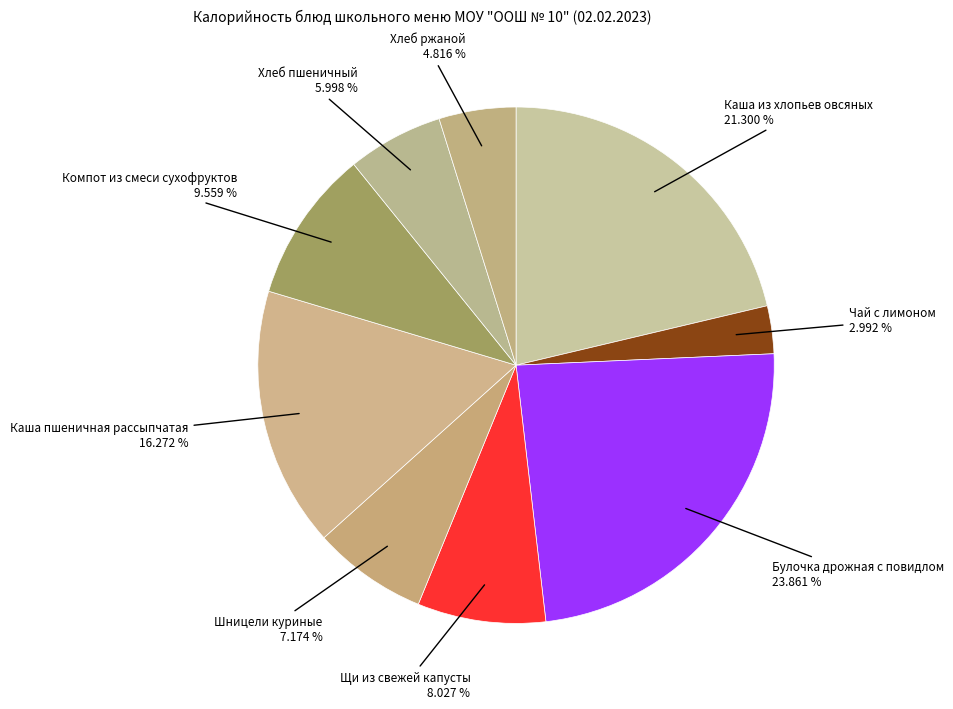

What is the smallest slice in the pie chart?

Чай с лимоном